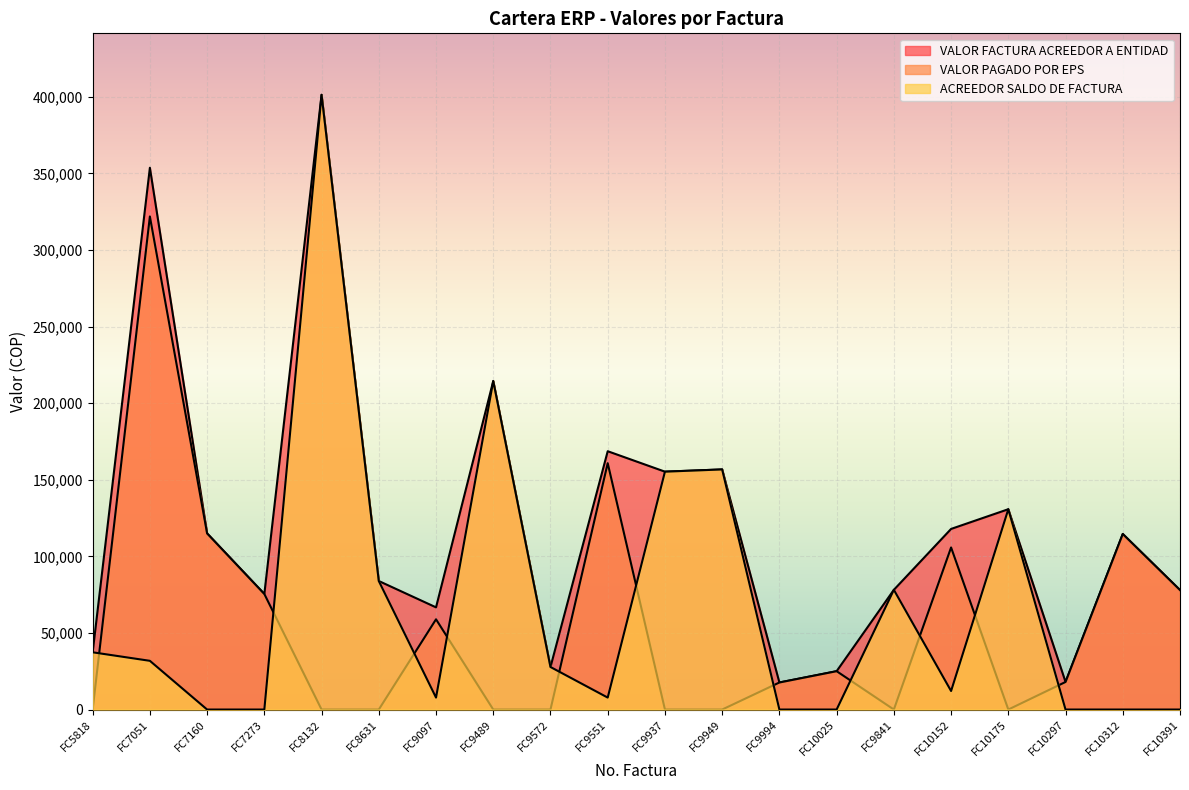

How many times do ACREEDOR SALDO DE FACTURA and VALOR PAGADO POR EPS cross each other?

11